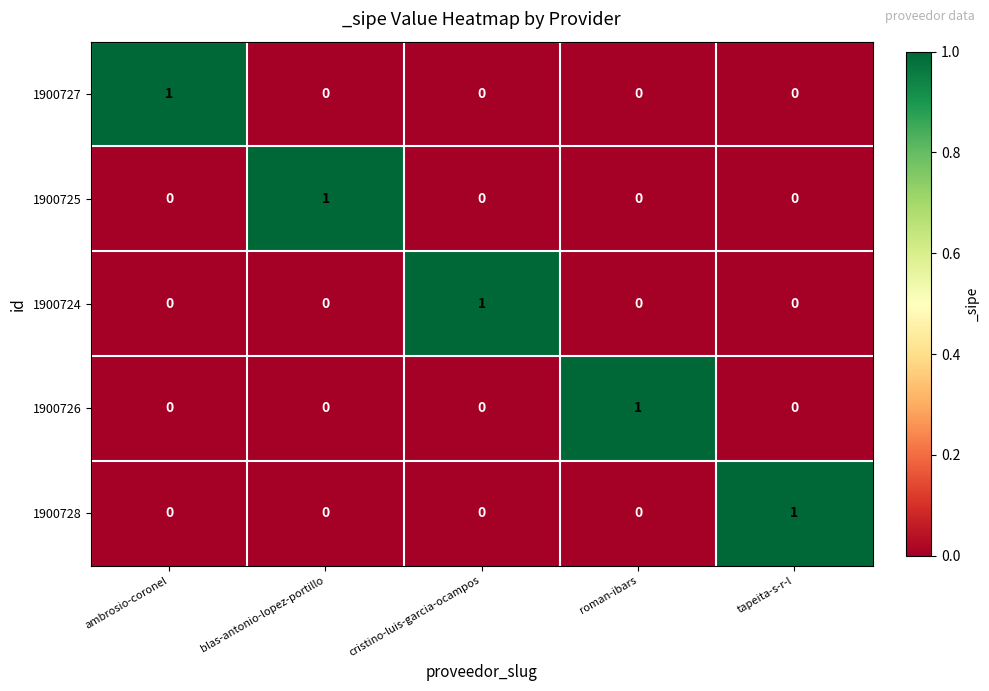

Count the 1900724 values in the range 0 to 1.

5